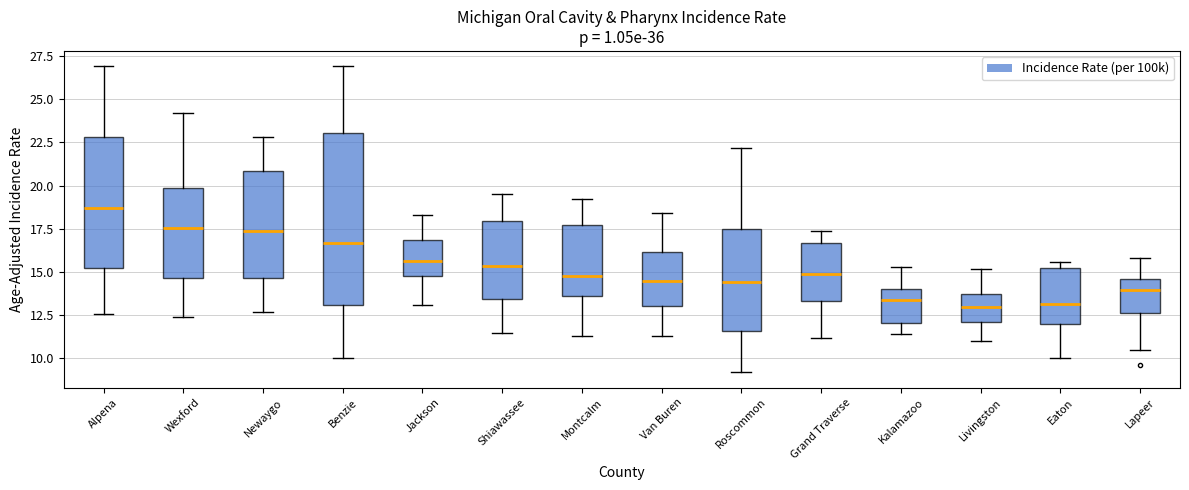

Reading left to right, read every box against the y-axis: the position of its median line, the range the box covers, and the ends of its whiskers. The values are not printed on the chart, so give them approximately, as read against the axis.

Alpena: median 18.5, box 15.0 to 23.0, whiskers 12.5 to 27.0
Wexford: median 17.5, box 14.5 to 20.0, whiskers 12.5 to 24.0
Newaygo: median 17.5, box 14.5 to 21.0, whiskers 12.5 to 23.0
Benzie: median 16.5, box 13.0 to 23.0, whiskers 10.0 to 27.0
Jackson: median 15.5, box 15.0 to 17.0, whiskers 13.0 to 18.5
Shiawassee: median 15.5, box 13.5 to 18.0, whiskers 11.5 to 19.5
Montcalm: median 15.0, box 13.5 to 17.5, whiskers 11.5 to 19.0
Van Buren: median 14.5, box 13.0 to 16.0, whiskers 11.5 to 18.5
Roscommon: median 14.5, box 11.5 to 17.5, whiskers 9.0 to 22.0
Grand Traverse: median 15.0, box 13.5 to 16.5, whiskers 11.0 to 17.5
Kalamazoo: median 13.5, box 12.0 to 14.0, whiskers 11.5 to 15.5
Livingston: median 13.0, box 12.0 to 13.5, whiskers 11.0 to 15.0
Eaton: median 13.0, box 12.0 to 15.0, whiskers 10.0 to 15.5
Lapeer: median 14.0, box 12.5 to 14.5, whiskers 10.5 to 16.0